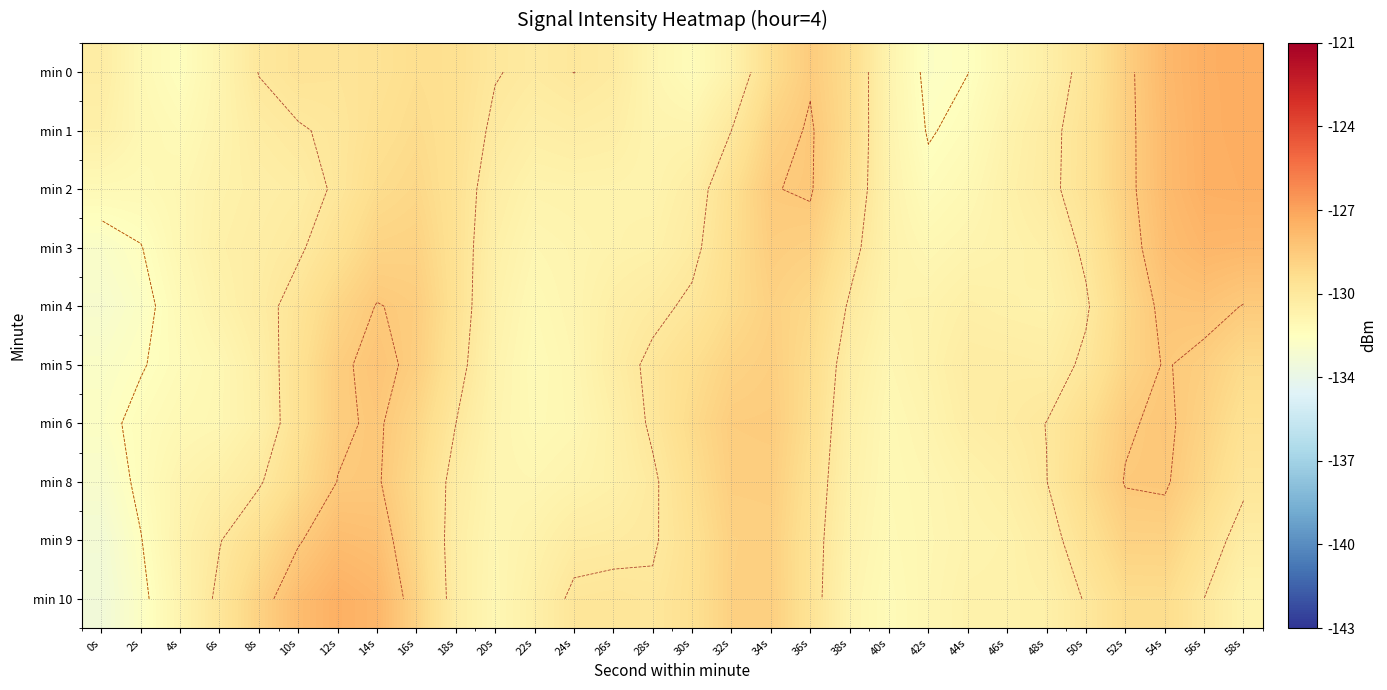

True or false: min 2 has a value of -131.2 at 28s.

True